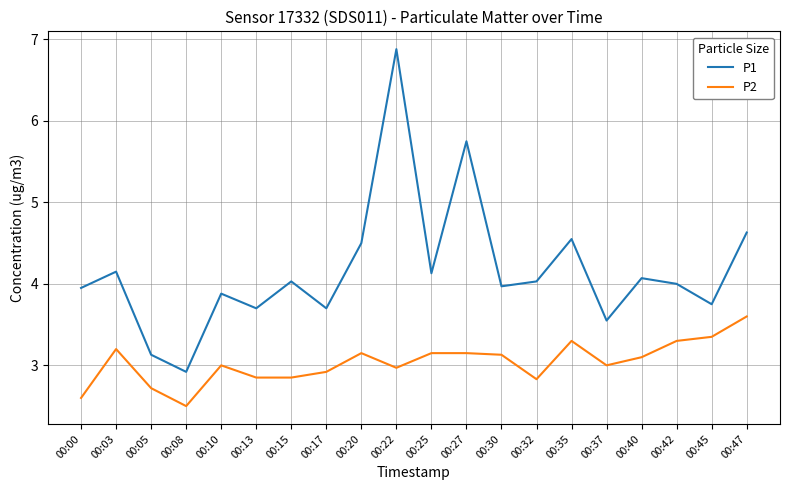

Which series has the widest spread of values?

P1